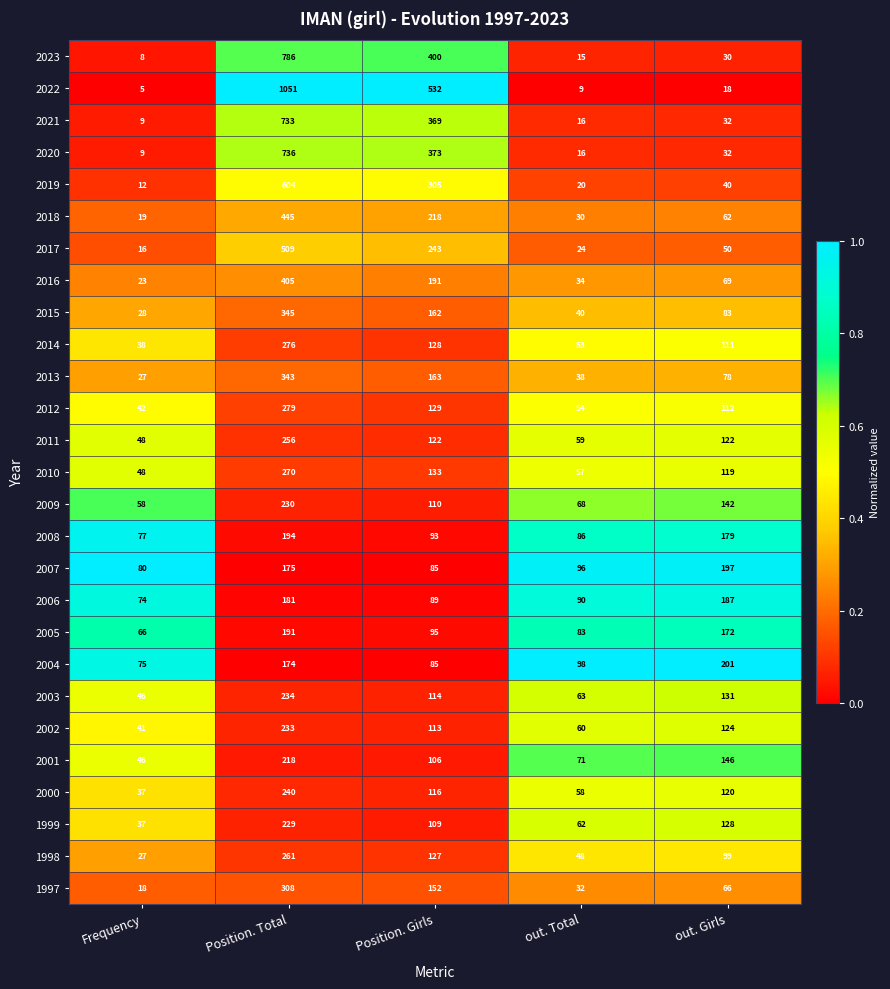

Which label corresponds to the largest value in the chart?

Position. Total